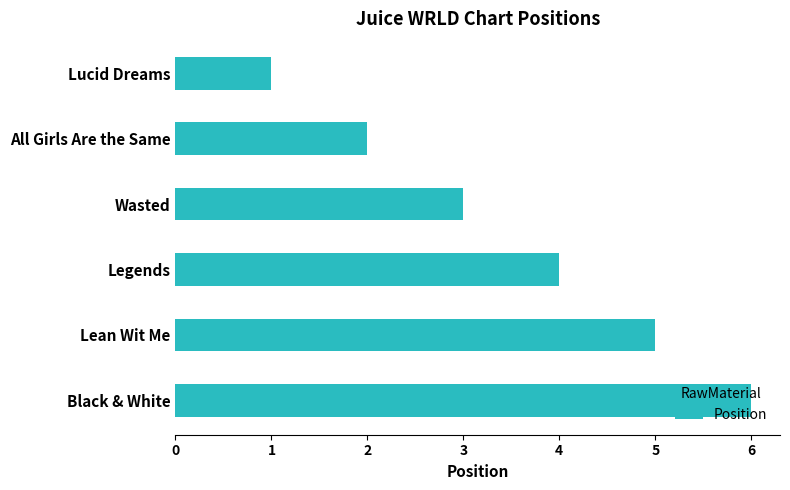

What is the label of the 6th bar from the bottom?

Lucid Dreams